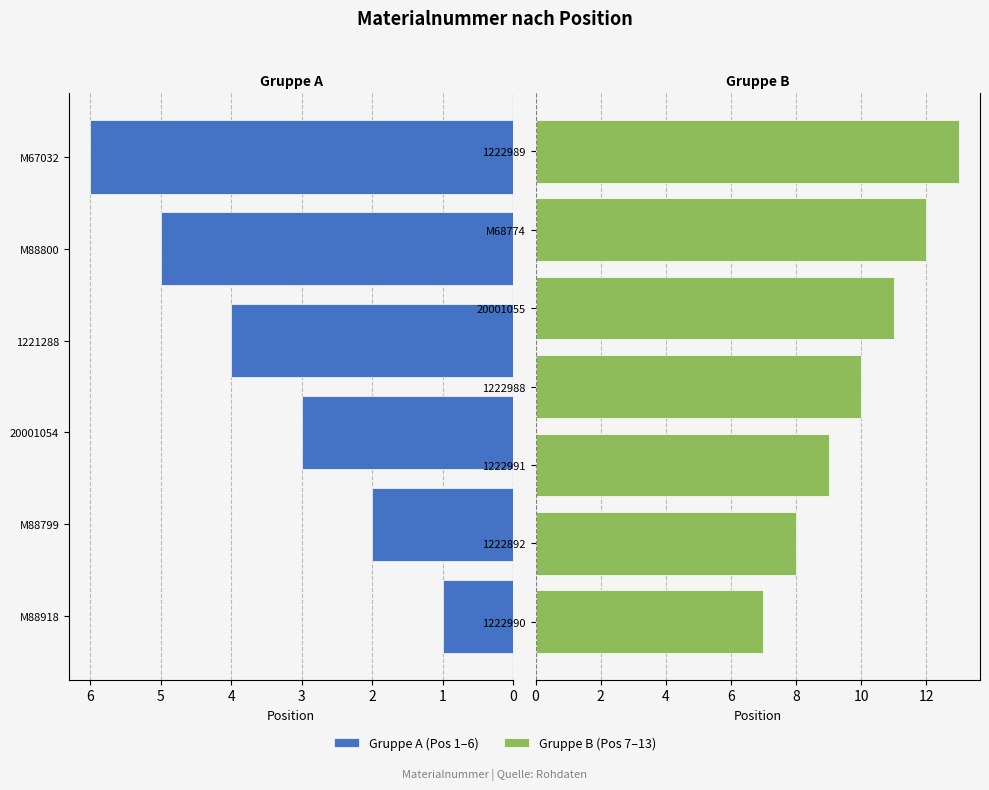

Are the bars grouped side by side (vs. stacked)?

No